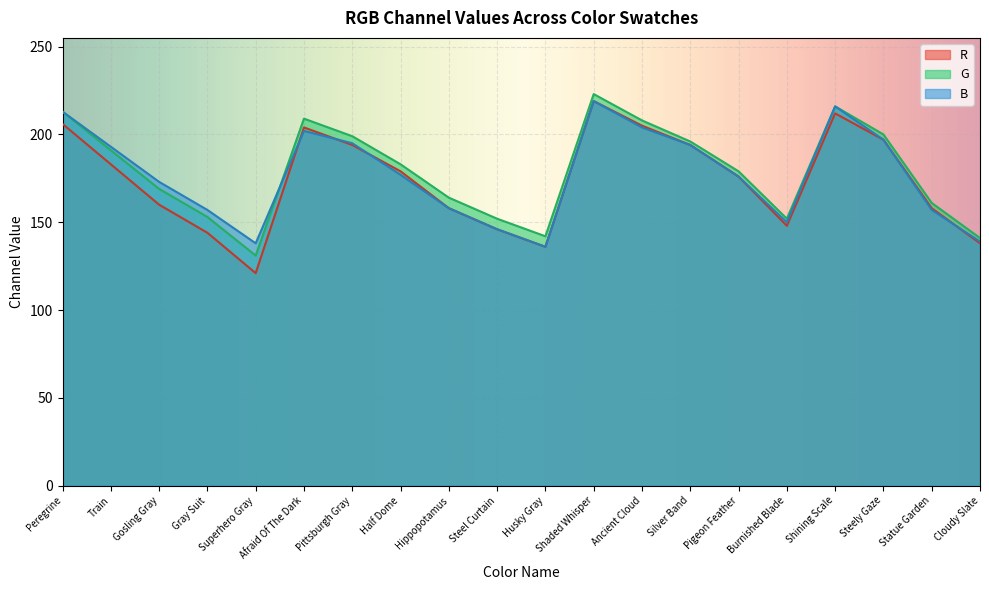

Does the chart display data point markers on the line(s)?

No